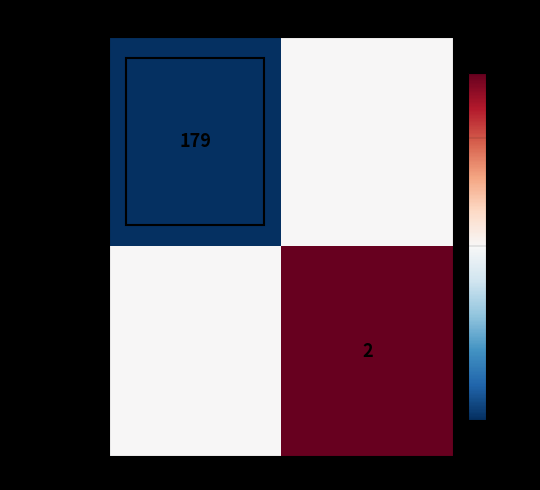

True or false: a505a2691e... has a value of -0.3 at -1 (out).

False